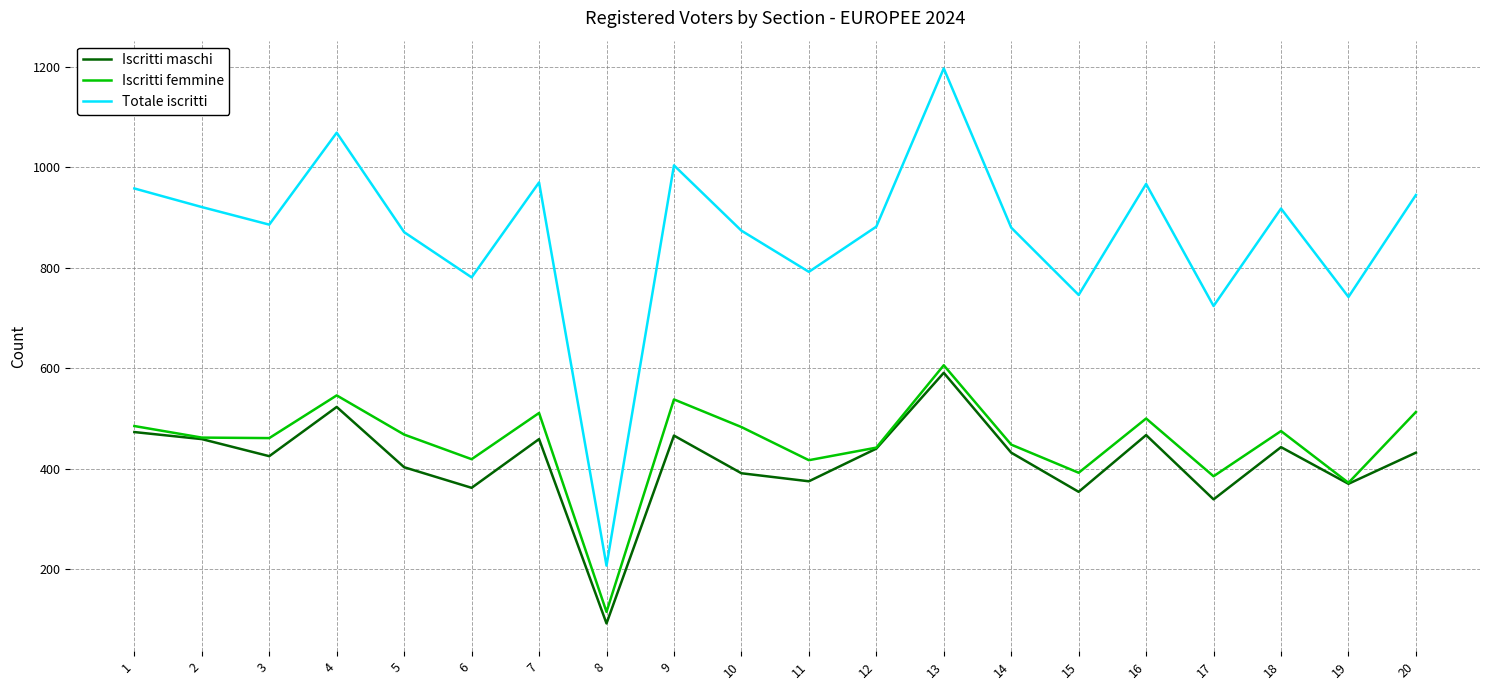

Which series has the largest total across all categories?

Totale iscritti